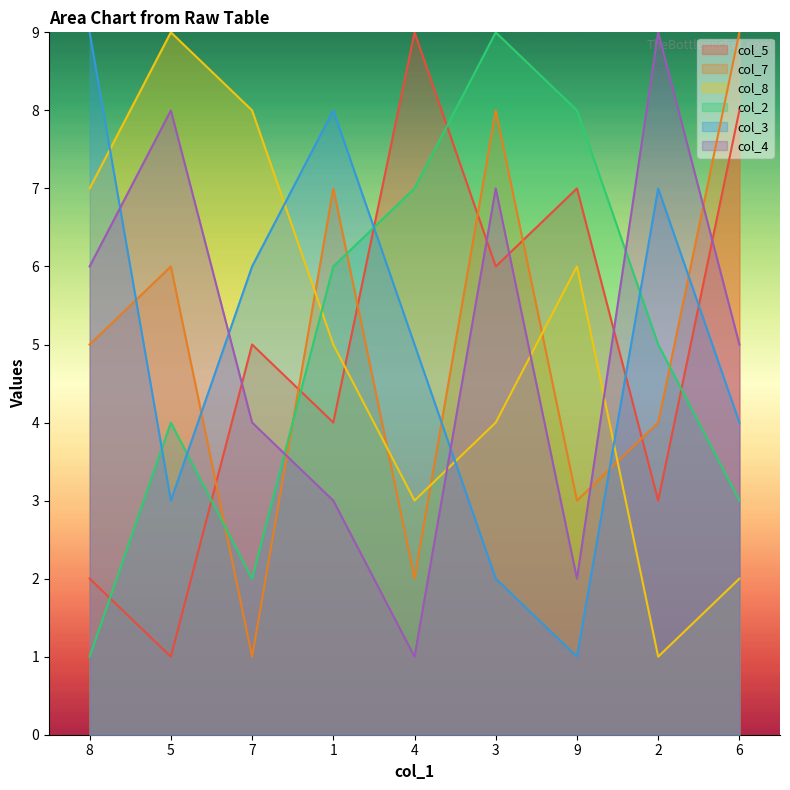

Which series changed the most between 9 and 2?

col_4